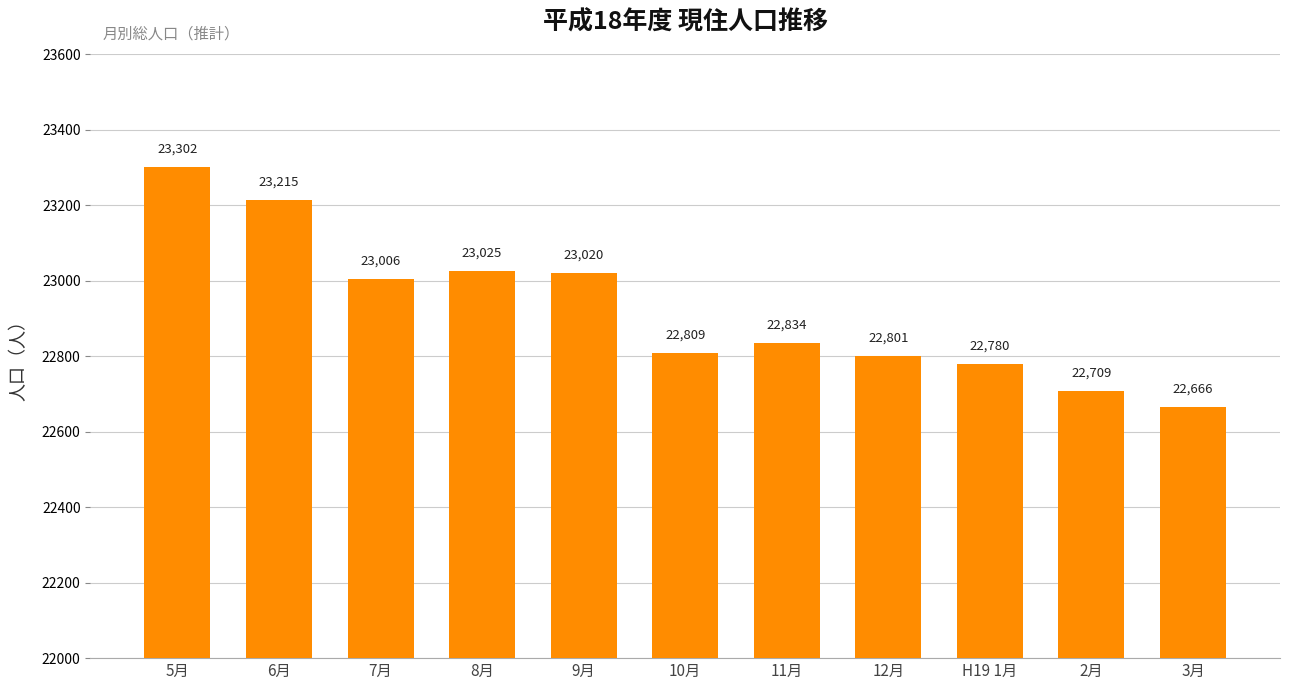

Does the chart contain any negative values?

No